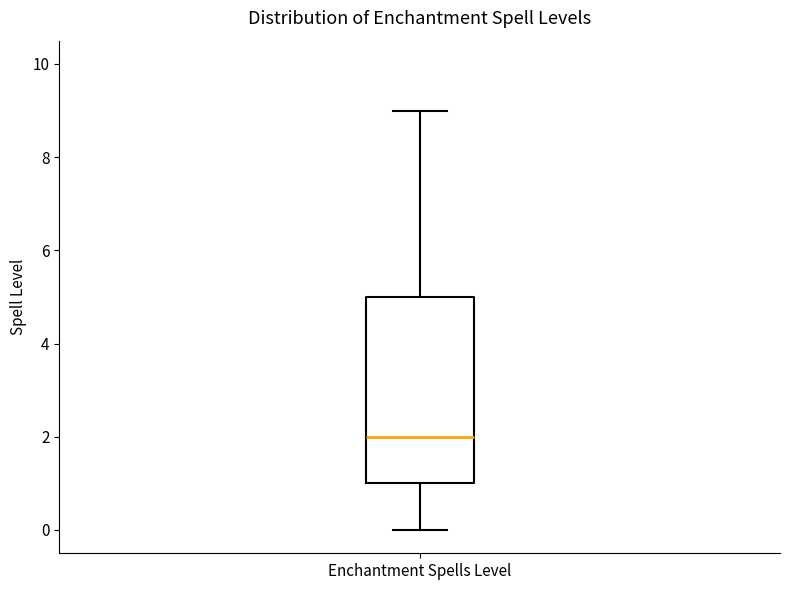

Transcribe this box plot: give where the median line is, the range the box spans, and where the two whiskers end, as read against the y-axis. The values are not printed on the chart, so give them approximately, as read against the axis.

median 2, box 1 to 5, whiskers 0 to 9